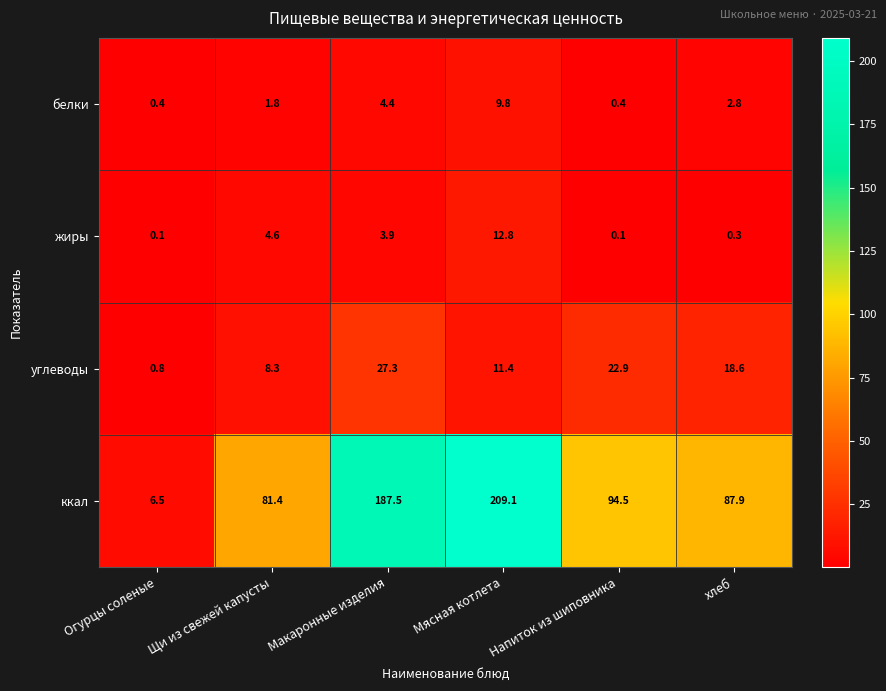

What is the greatest value displayed?

209.1